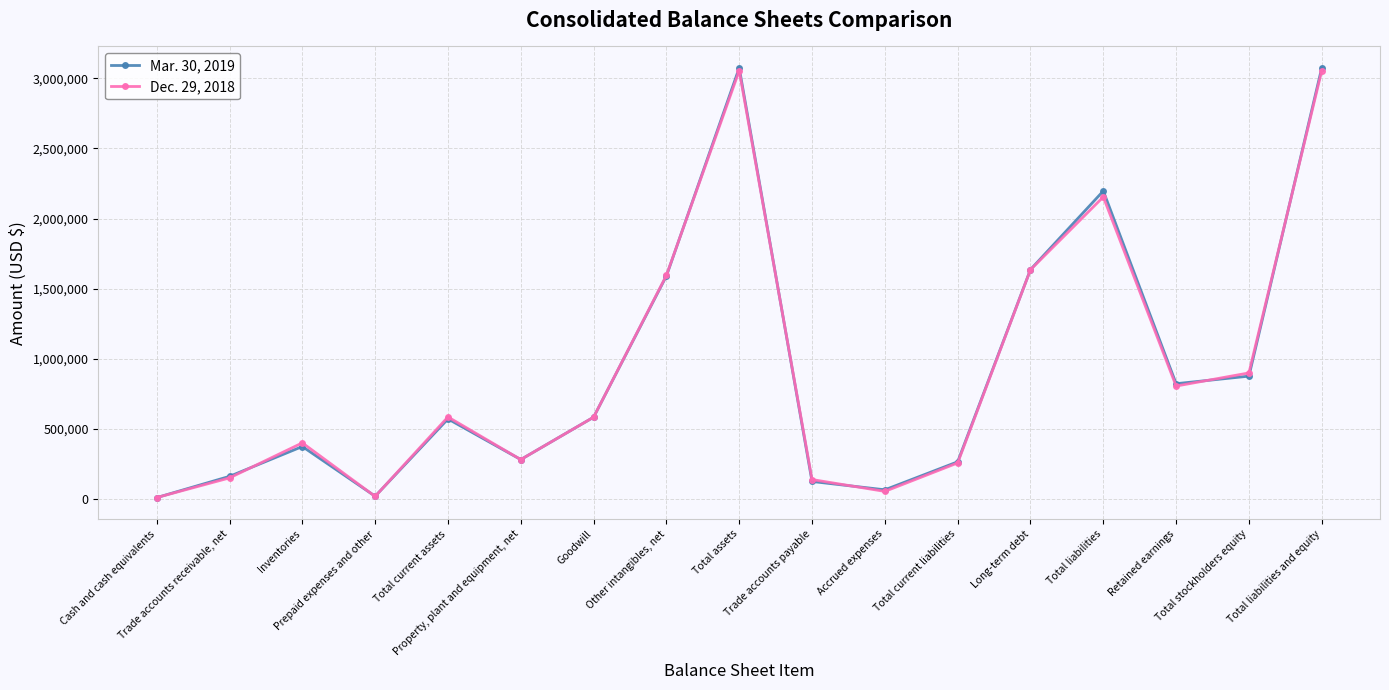

True or false: Dec. 29, 2018 has a value of 900049 at Total stockholders equity.

True